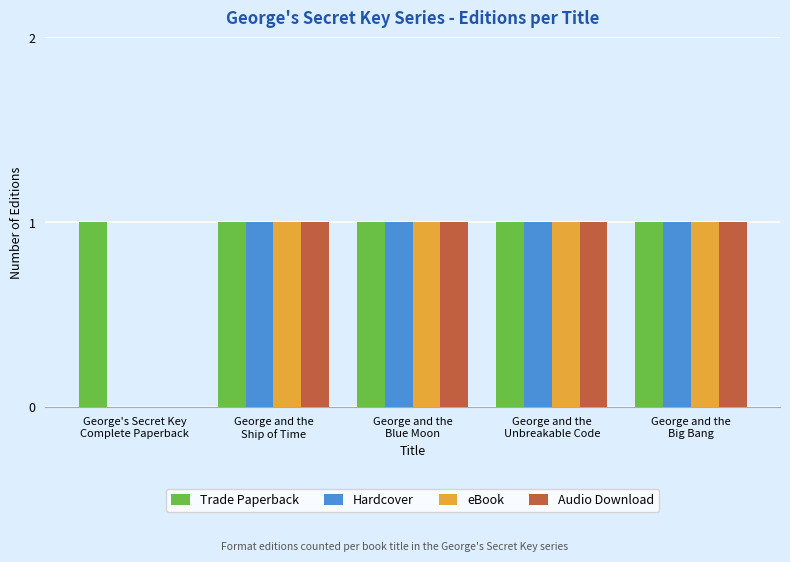

Reading left to right, list all the values displayed in this chart.

Trade Paperback: 1	1	1	1	1
Hardcover: 0	1	1	1	1
eBook: 0	1	1	1	1
Audio Download: 0	1	1	1	1